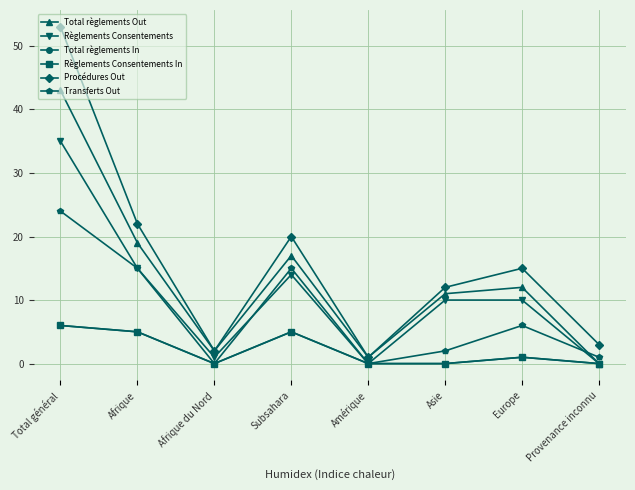

Reading left to right, what are all the values shown in this chart?

Total règlements Out: 43	19	2	17	1	11	12	0
Règlements Consentements: 35	15	1	14	0	10	10	0
Total règlements In: 6	5	0	5	0	0	1	0
Règlements Consentements In: 6	5	0	5	0	0	1	0
Procédures Out: 53	22	2	20	1	12	15	3
Transferts Out: 24	15	0	15	0	2	6	1